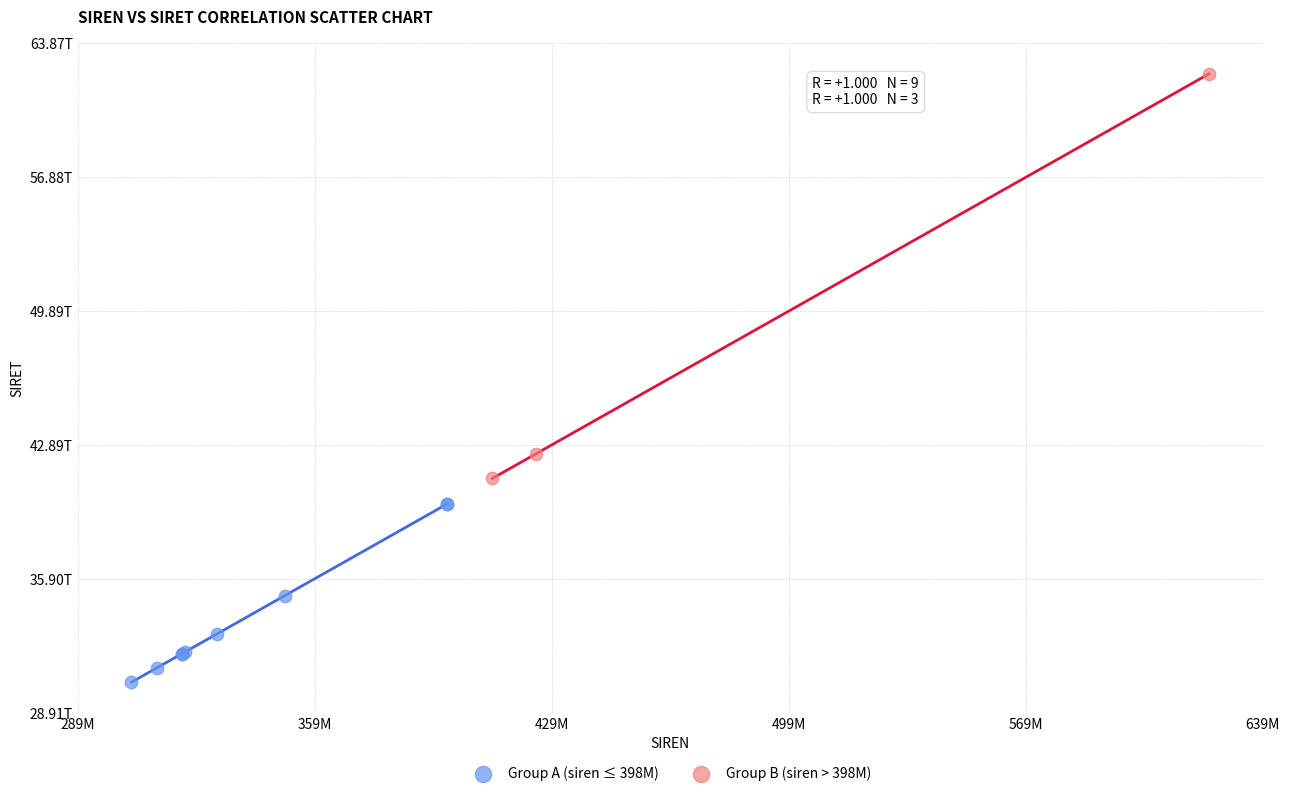

What are all the series names shown in the legend?

Group A (siren ≤ 398M), Group B (siren > 398M)